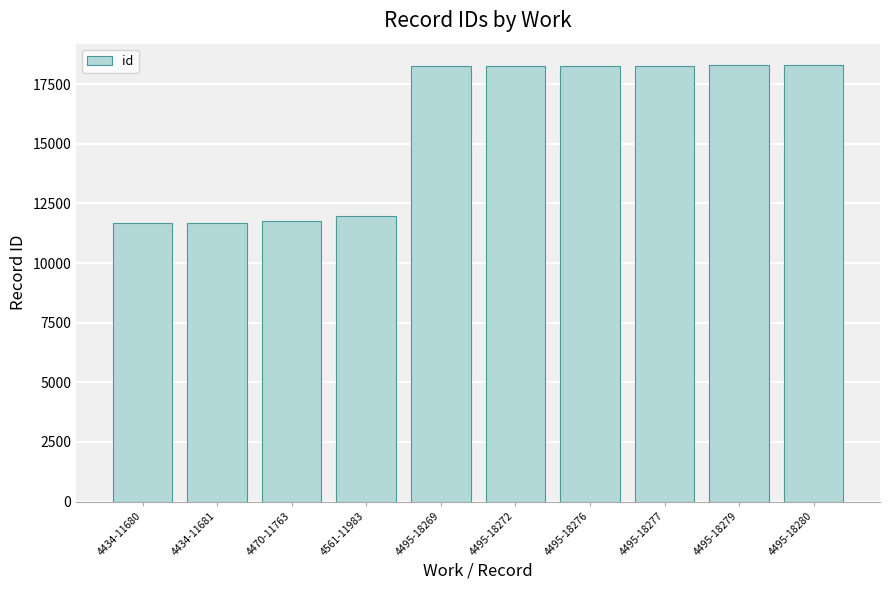

What is the greatest value displayed?

18280